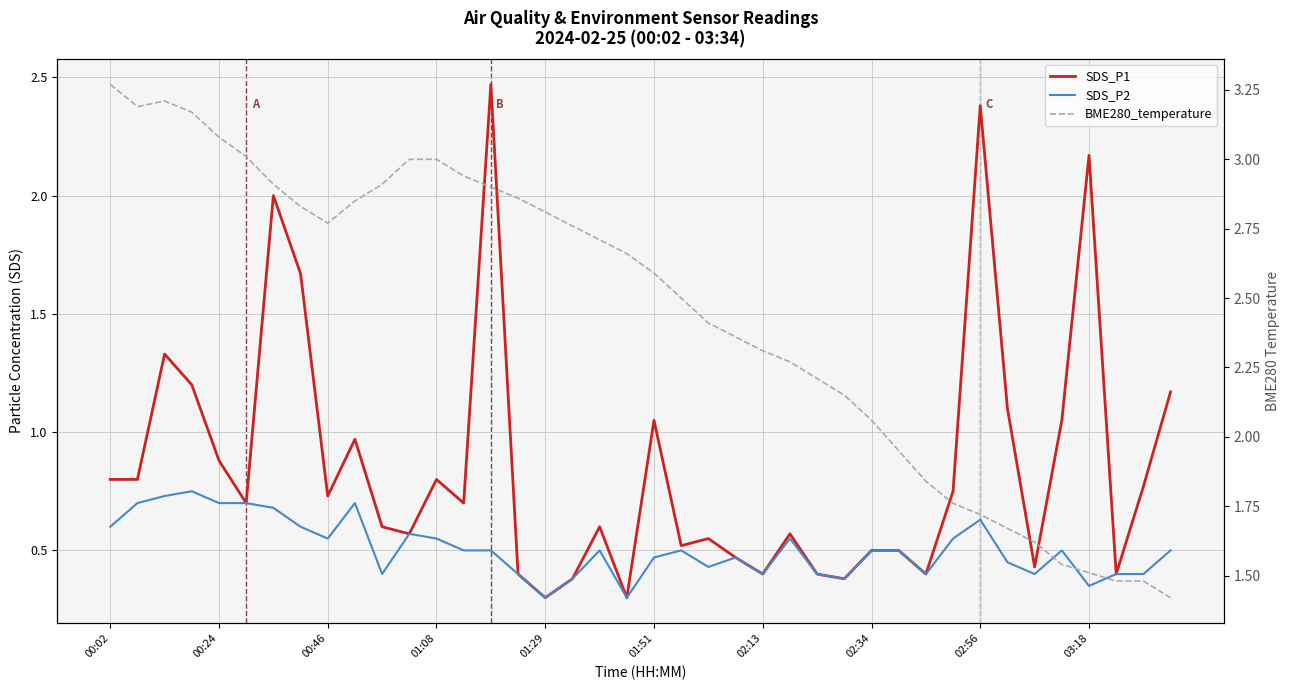

How many SDS_P2 values are between 0 and 1?

40